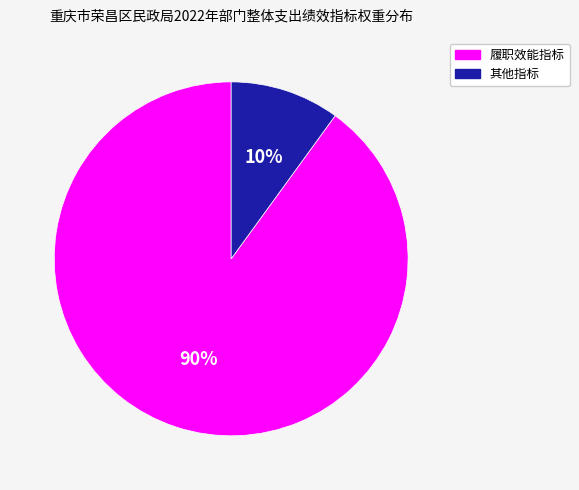

Is there any slice that represents more than half of the pie?

Yes